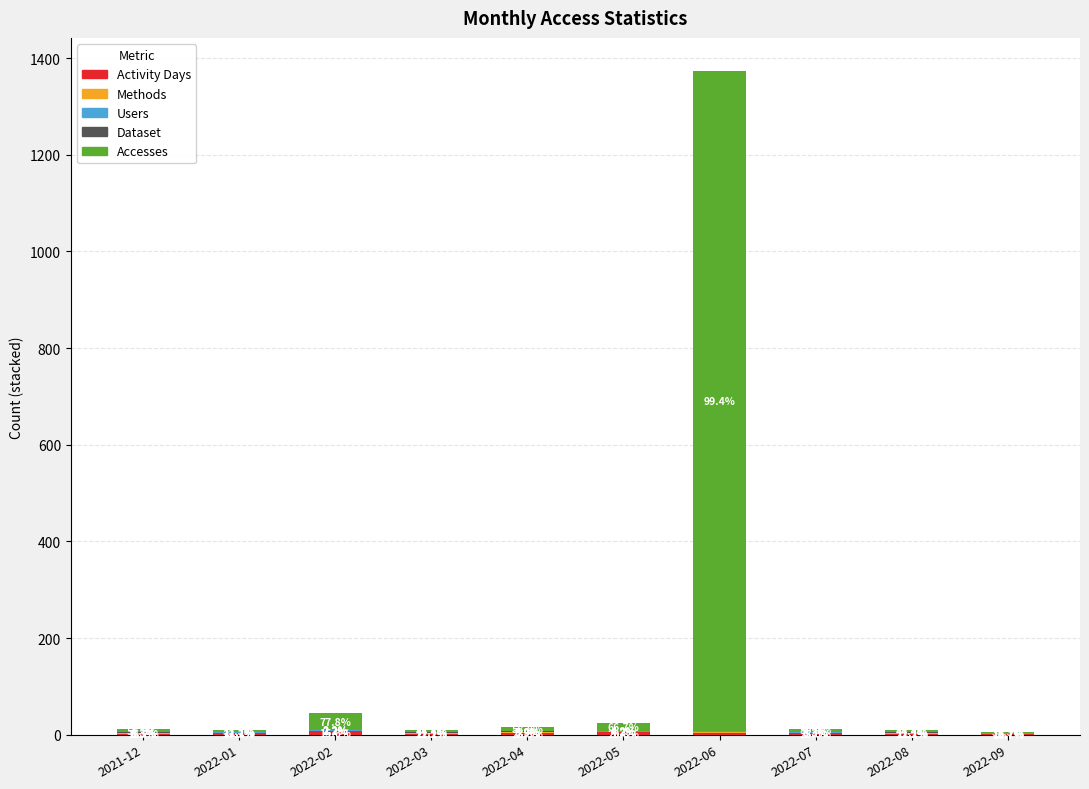

Does the chart contain stacked bars?

Yes